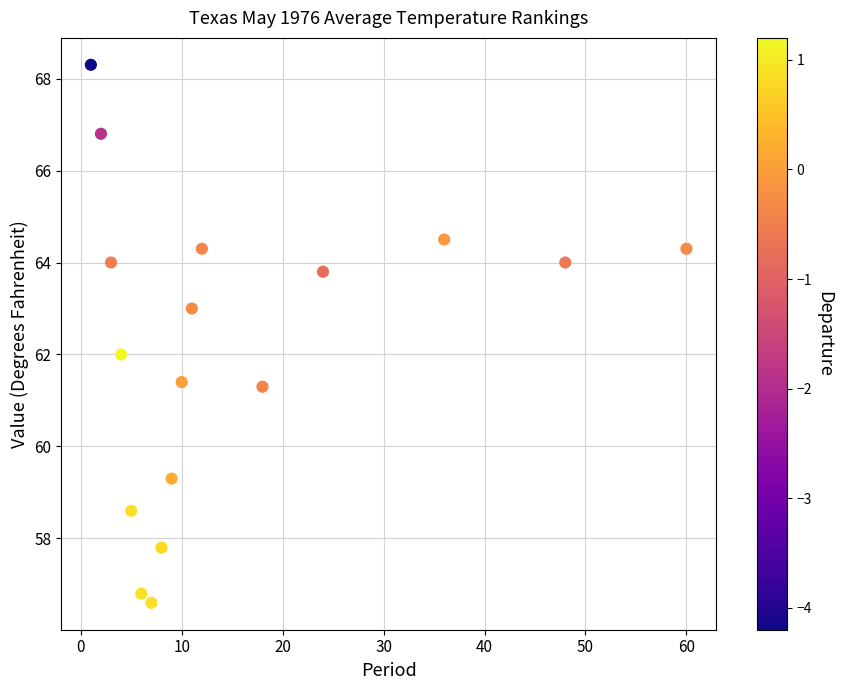

What is the range of X values (max minus min)?

59.0